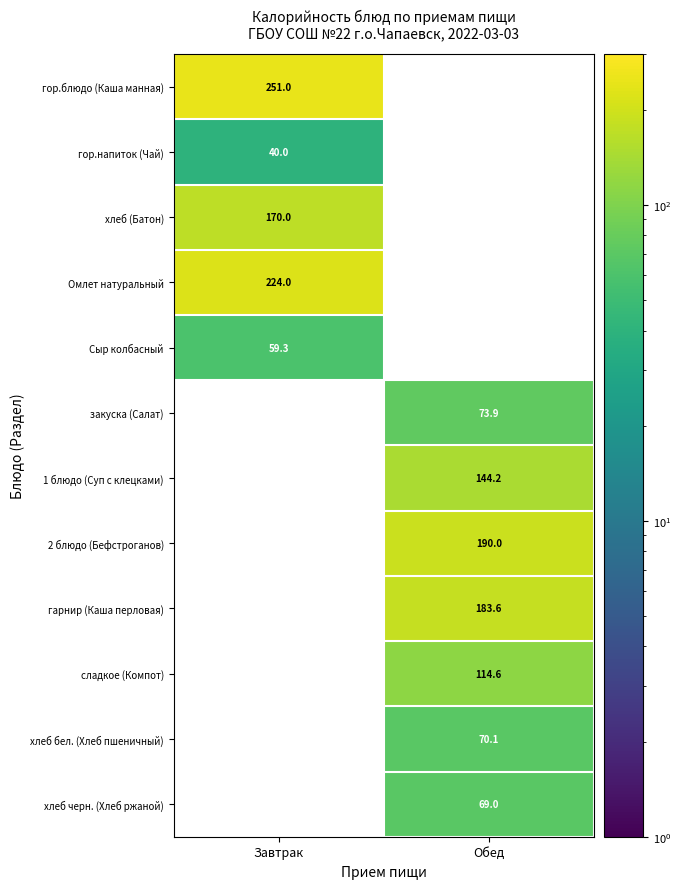

At how many categories does at least one series exceed 92?

2